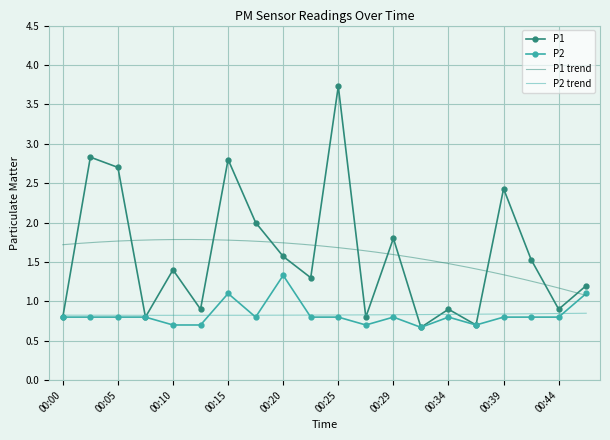

Reading left to right, what are all the values shown in this chart?

P1: 00:00=0.8	00:03=2.8	00:05=2.7	00:08=0.8	00:10=1.4	00:12=0.9	00:15=2.8	00:17=2.0	00:20=1.6	00:22=1.3	00:25=3.7	00:27=0.8	00:29=1.8	00:32=0.7	00:34=0.9	00:37=0.7	00:39=2.4	00:42=1.5	00:44=0.9	00:46=1.2
P2: 00:00=0.8	00:03=0.8	00:05=0.8	00:08=0.8	00:10=0.7	00:12=0.7	00:15=1.1	00:17=0.8	00:20=1.3	00:22=0.8	00:25=0.8	00:27=0.7	00:29=0.8	00:32=0.7	00:34=0.8	00:37=0.7	00:39=0.8	00:42=0.8	00:44=0.8	00:46=1.1